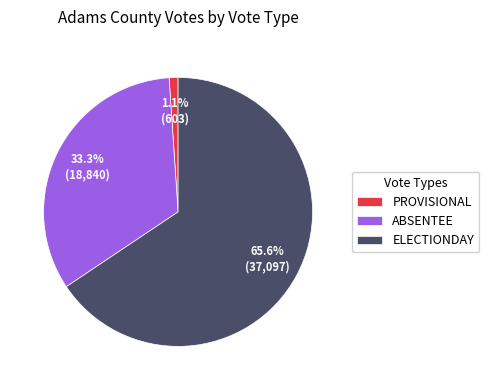

Does any single category account for the majority?

Yes